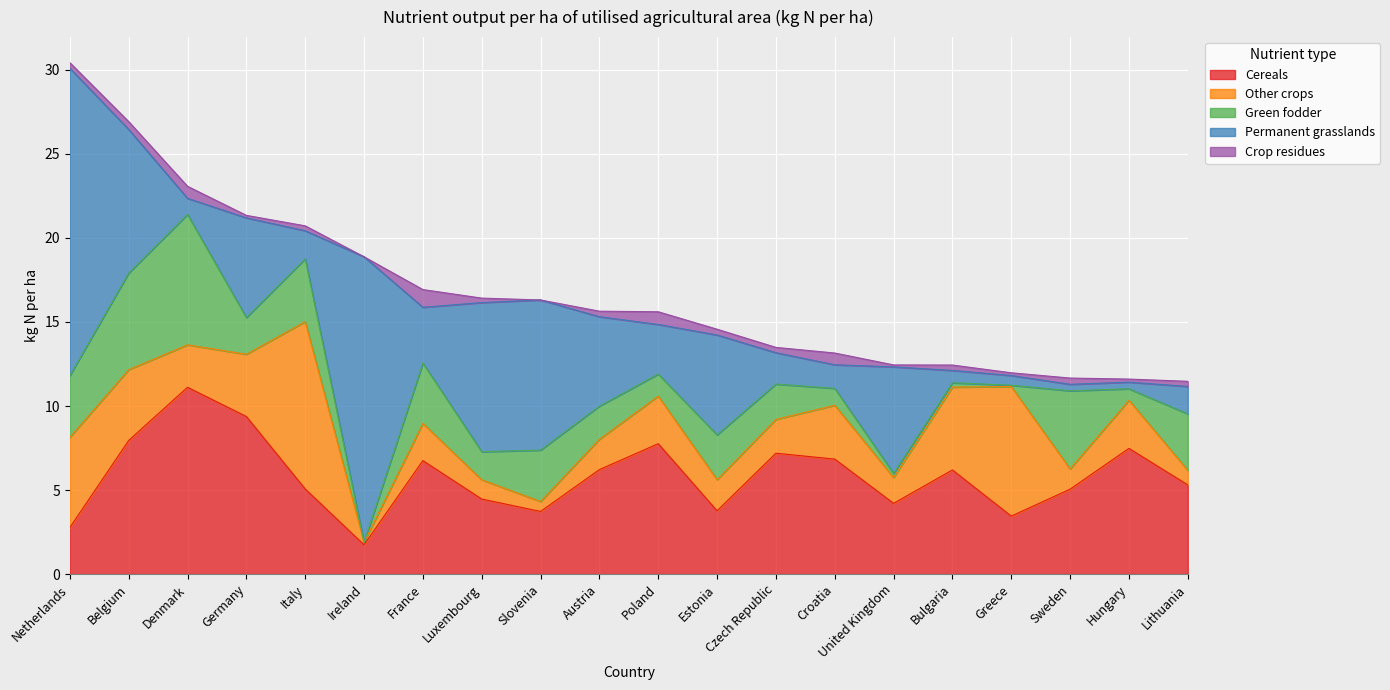

What is the difference between the second highest and minimum values in the Permanent grasslands series?

16.6